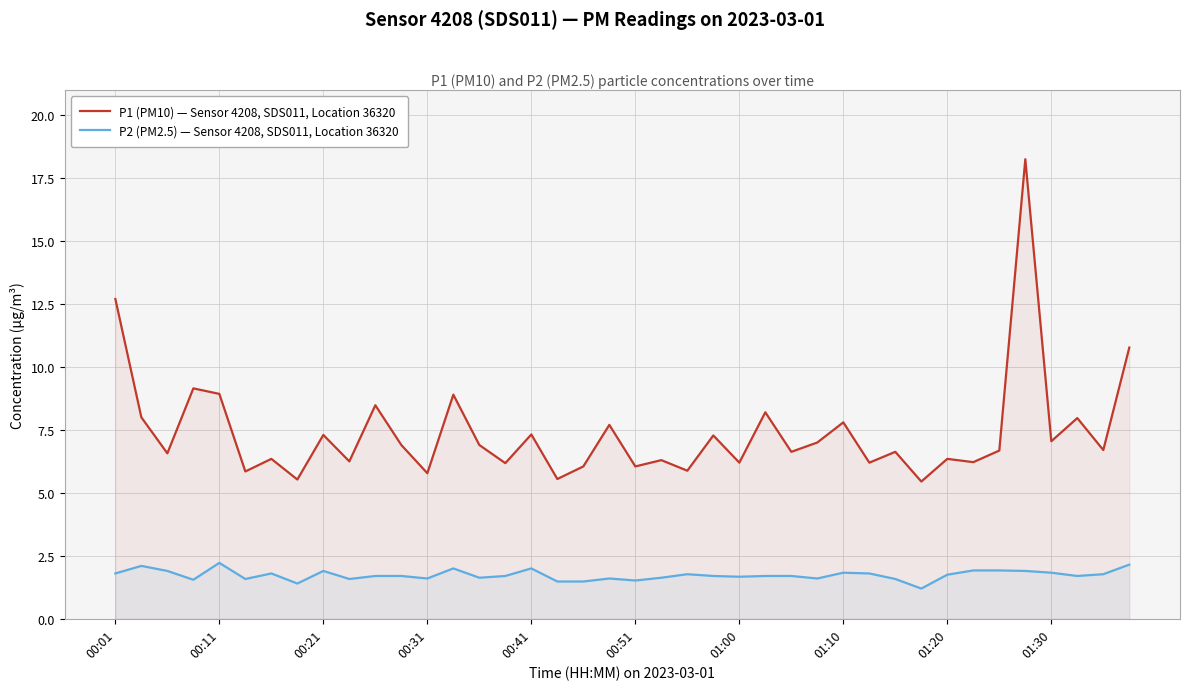

Rank the series by their average value, from lowest to highest.

P2 (PM2.5) — Sensor 4208, SDS011, Location 36320, P1 (PM10) — Sensor 4208, SDS011, Location 36320